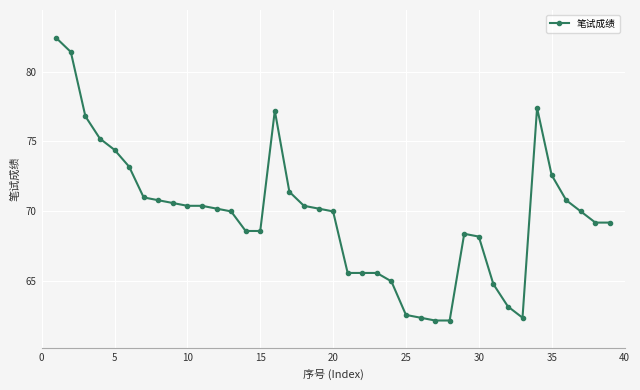

Does the chart display data point markers on the line(s)?

Yes